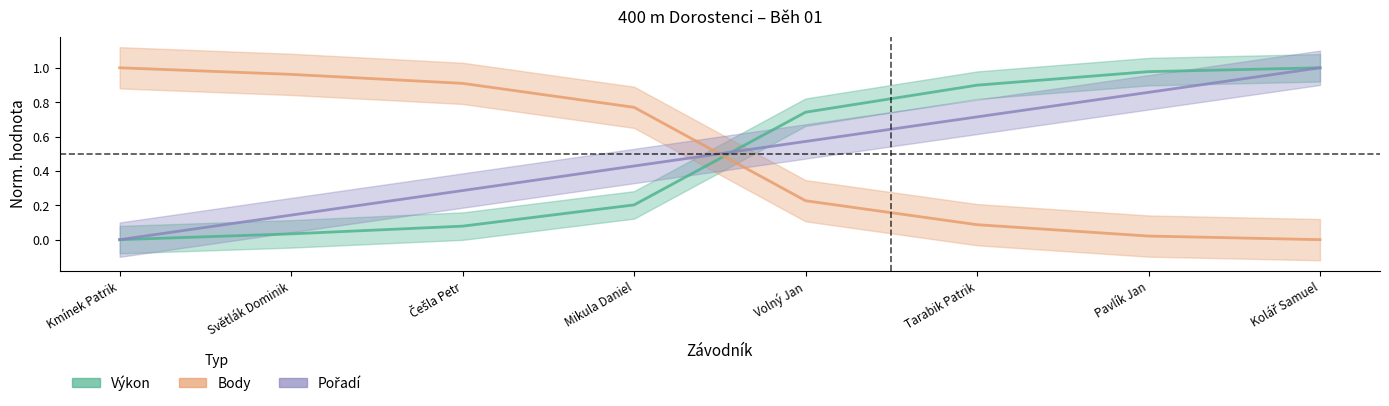

What is the spread (max minus min) of values at Kmínek Patrik?

1.0